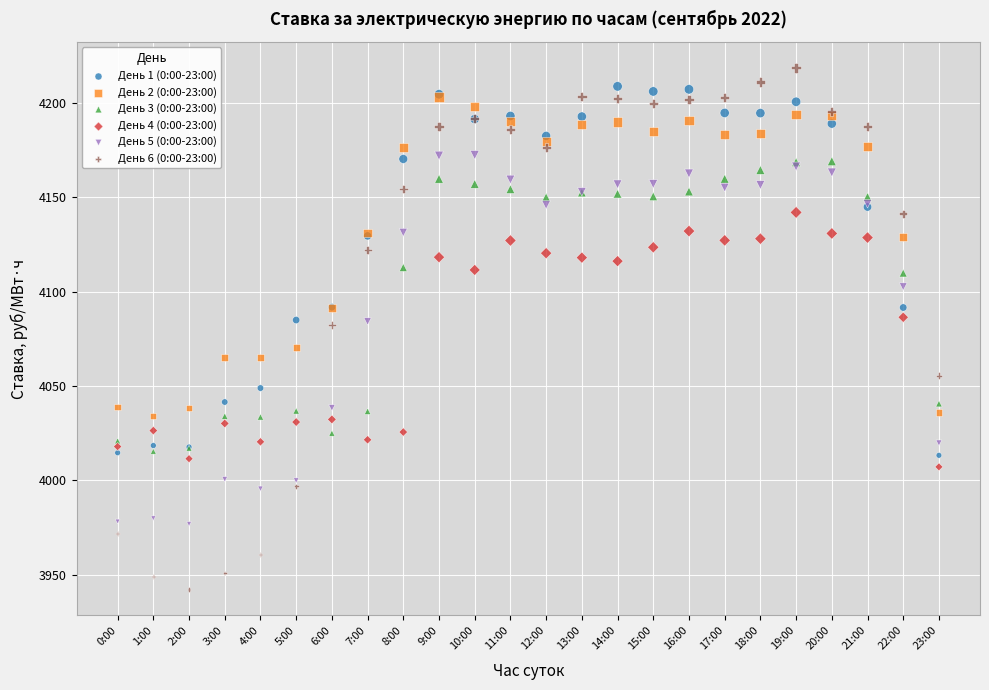

What are all the series names shown in the legend?

День 1 (0:00-23:00), День 2 (0:00-23:00), День 3 (0:00-23:00), День 4 (0:00-23:00), День 5 (0:00-23:00), День 6 (0:00-23:00)